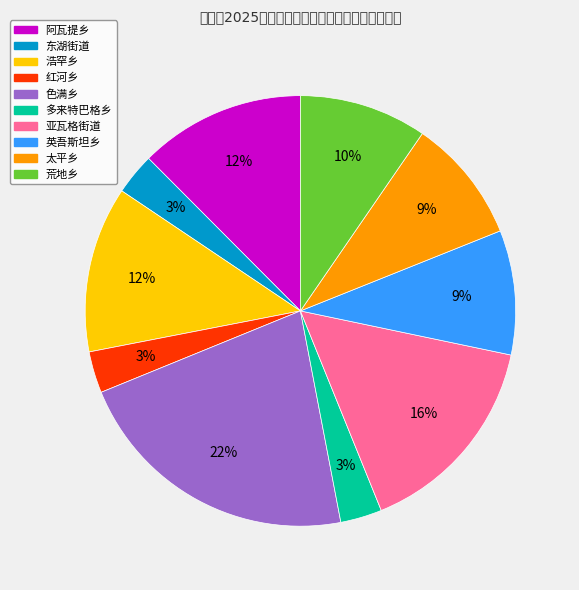

What percentage is the 荒地乡 slice, to the nearest percent?

10%